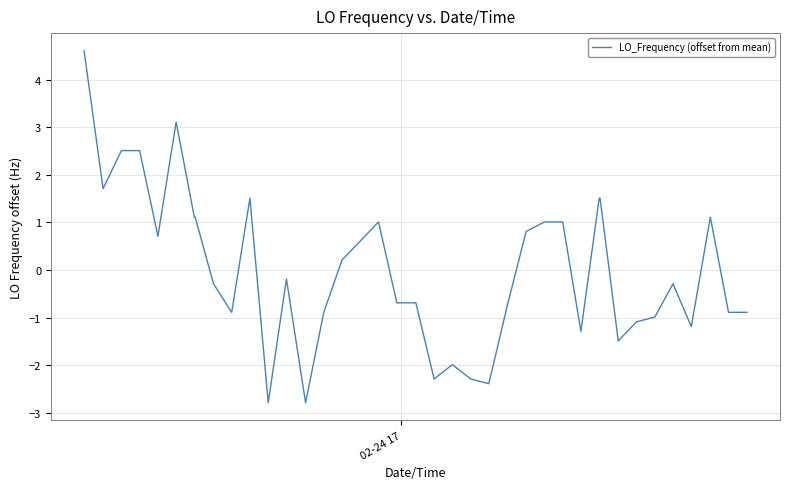

What is the greatest value displayed?

4.6